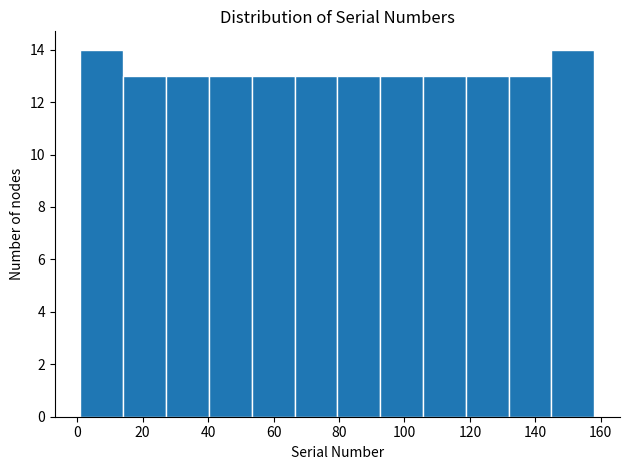

Reading left to right, transcribe this chart: for each bar, give the range it covers on the x-axis and its height. Neither the bar edges nor the heights are printed on the chart, so give them approximately, as read against the axes.

2 to 14: 14
14 to 28: 13
28 to 40: 13
40 to 54: 13
54 to 66: 13
66 to 80: 13
80 to 92: 13
92 to 106: 13
106 to 118: 13
118 to 132: 13
132 to 144: 13
144 to 158: 14